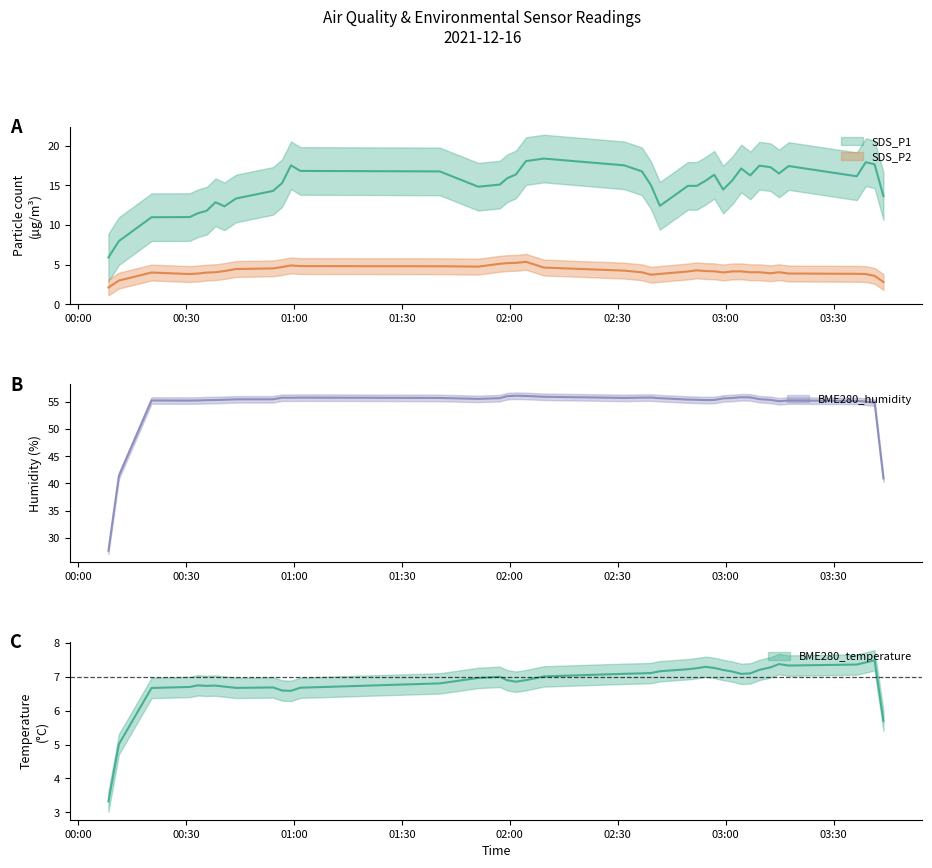

At how many categories does at least one series exceed 11?

40